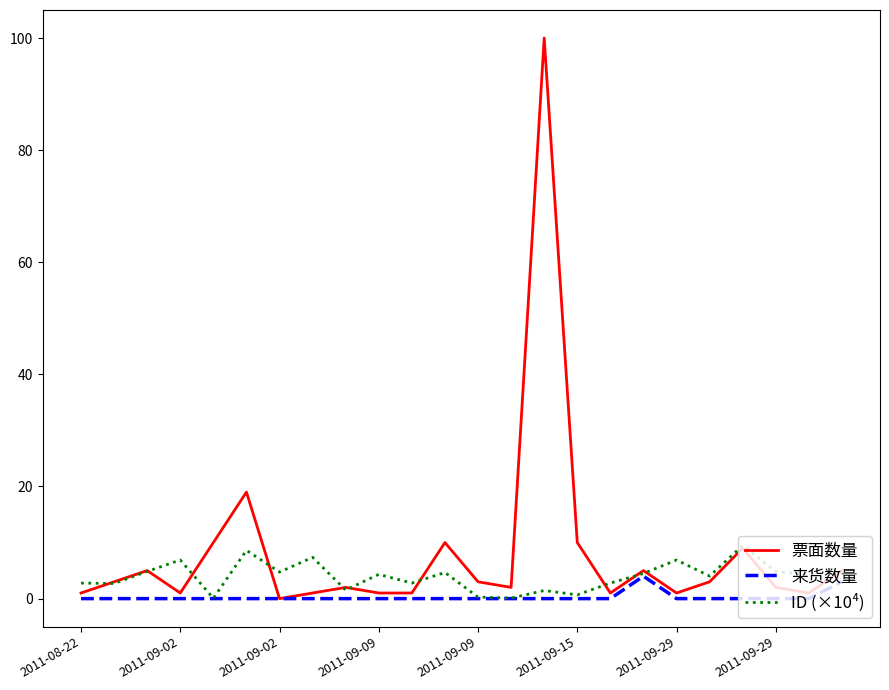

Which series has the largest range (max minus min)?

票面数量